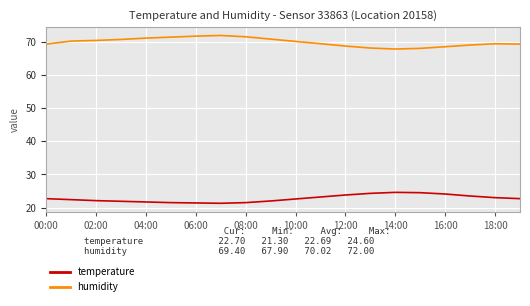

What is the difference between the maximum and minimum values in the temperature series?

3.3